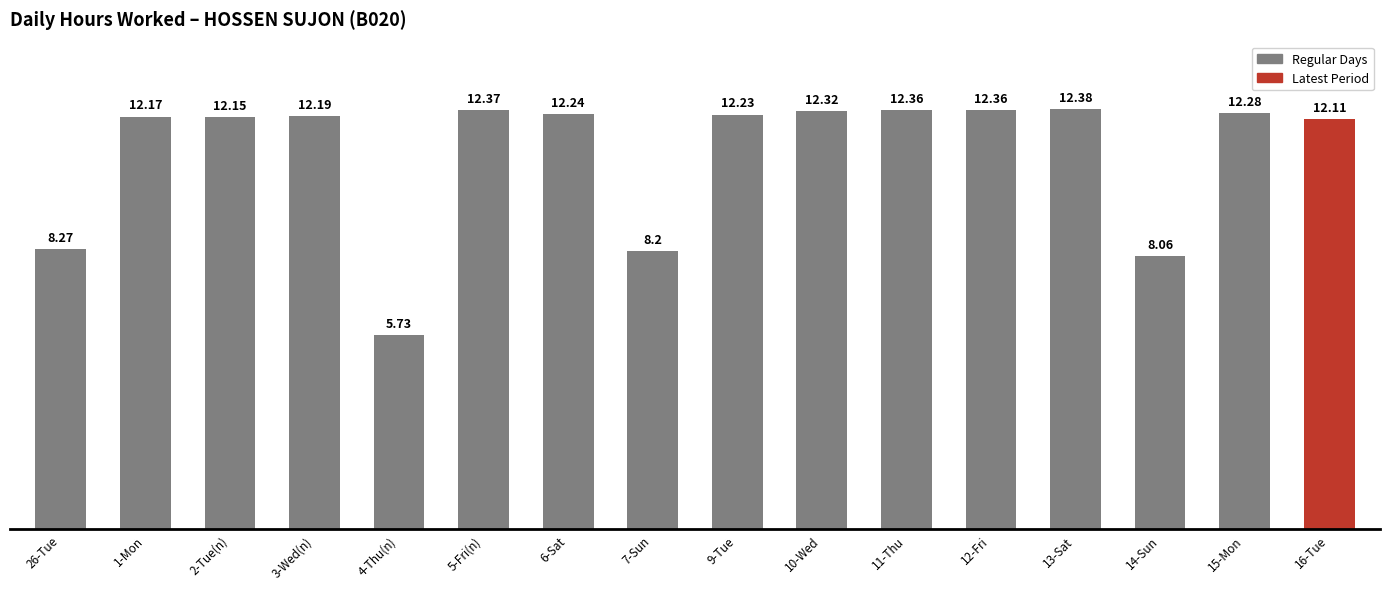

What is the maximum value shown in the chart?

12.4